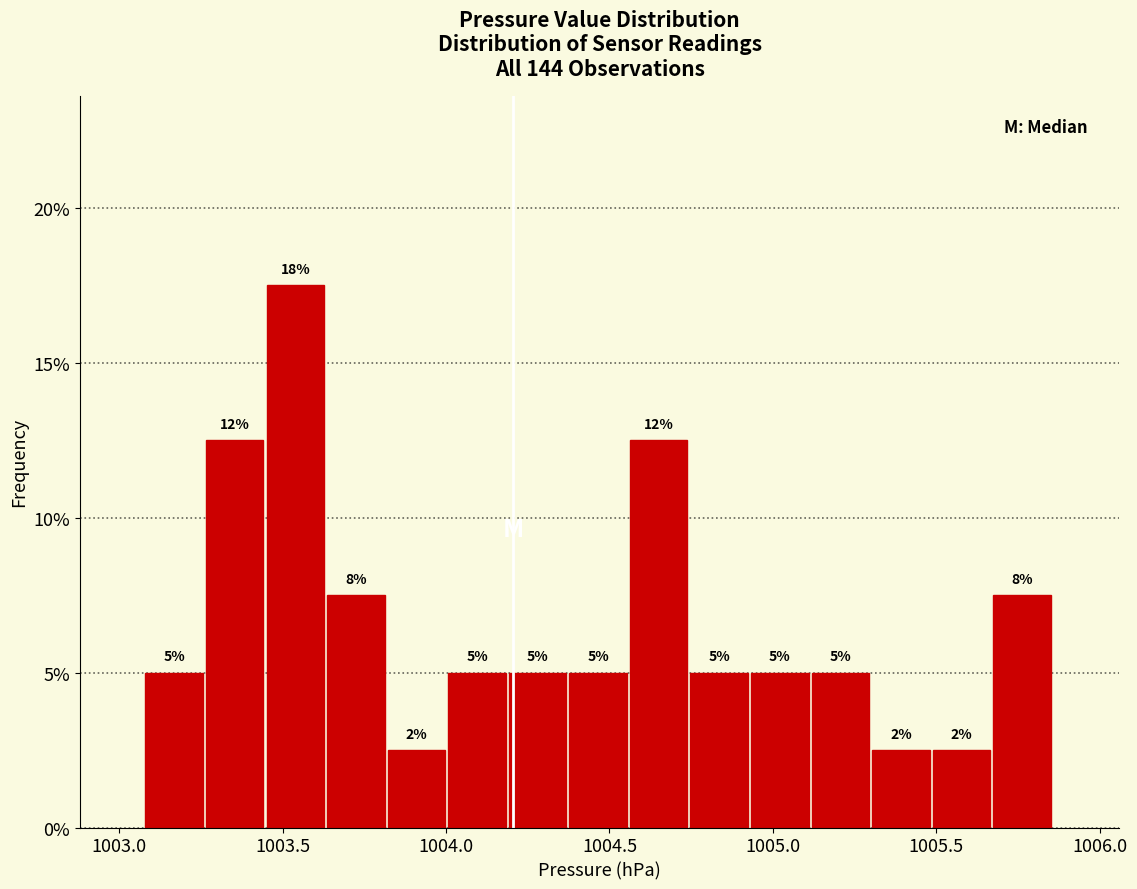

Around what value on the x-axis is the tallest bar? Give the approximate position of its centre, as read against the axis.

1003.55